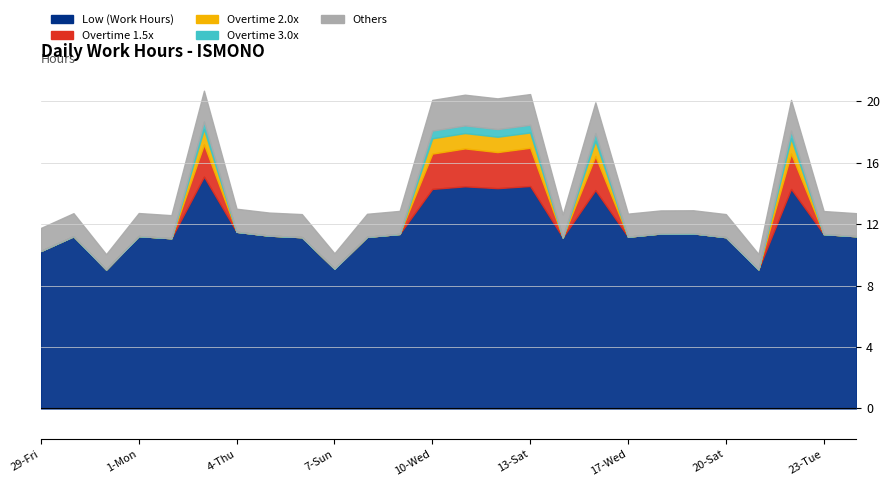

What position from the right is 7-Sun?

17